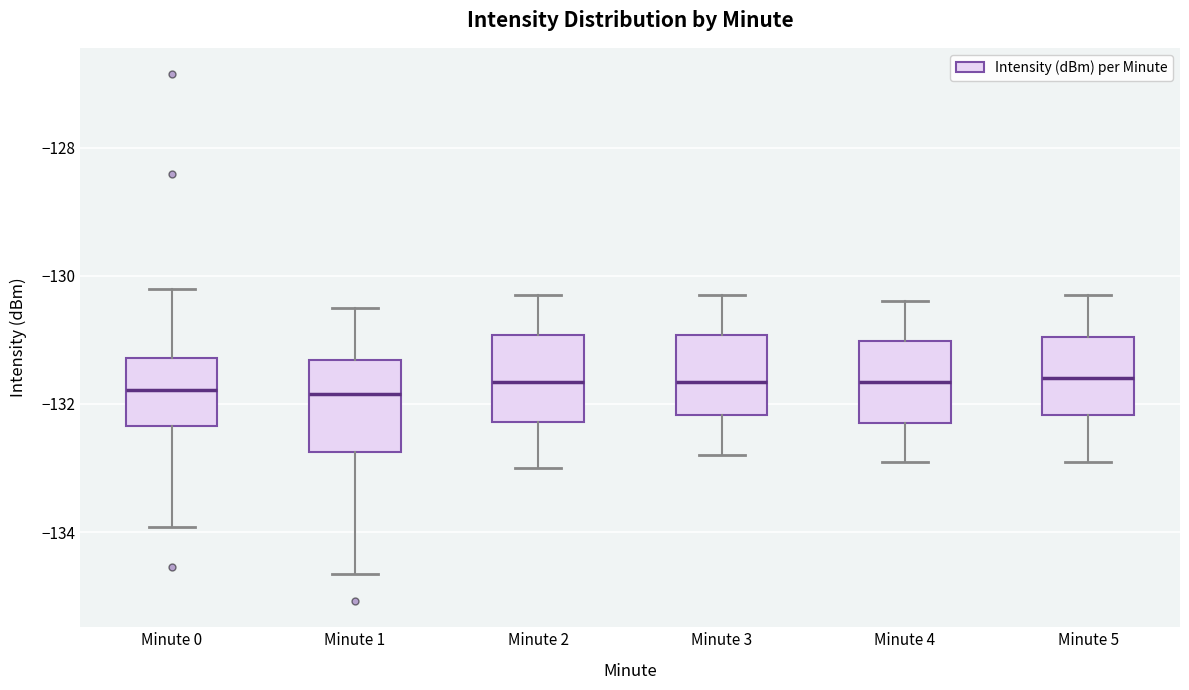

Where does the median line of the box for Minute 3 sit on the y-axis? The values are not printed on the chart, so give them approximately, as read against the axis.

-131.6